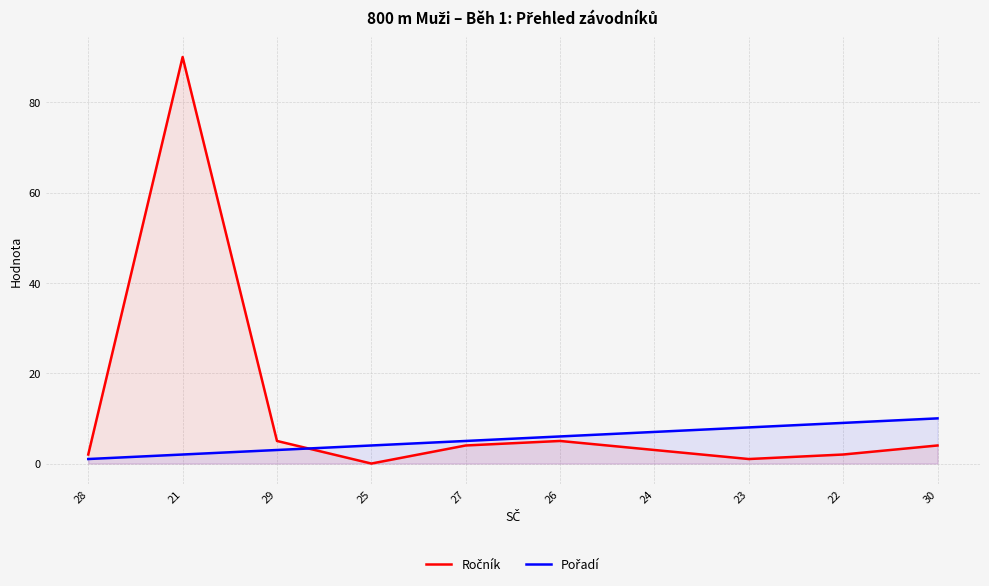

What is the difference between the highest and lowest values at 22?

7